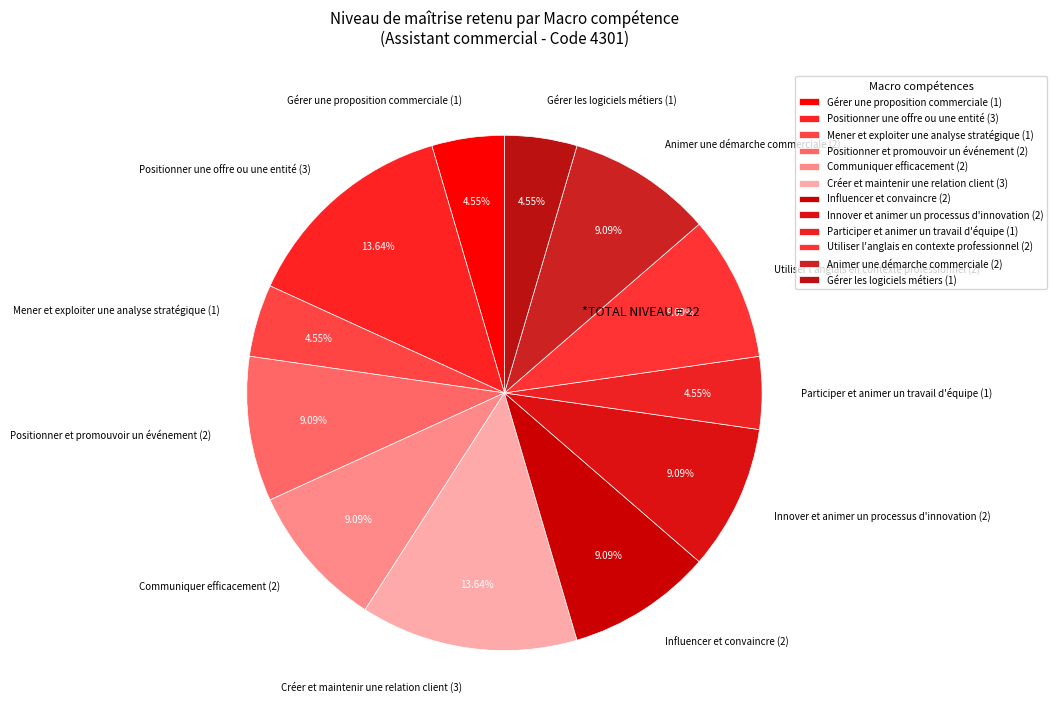

Do Gérer les logiciels métiers and Animer une démarche commerciale together represent more than half of the pie?

No